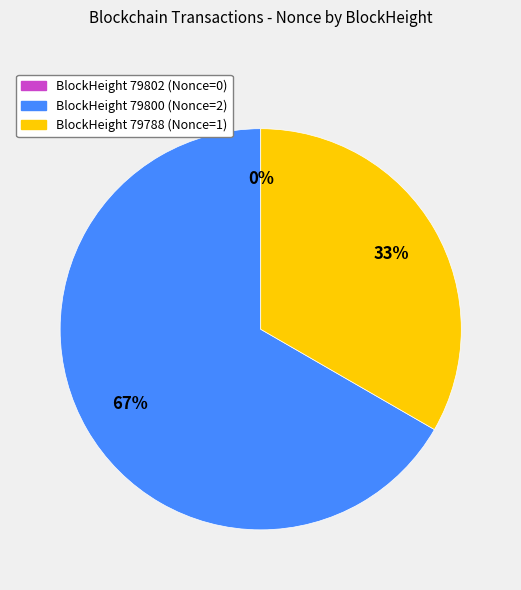

Does any single category account for the majority?

Yes